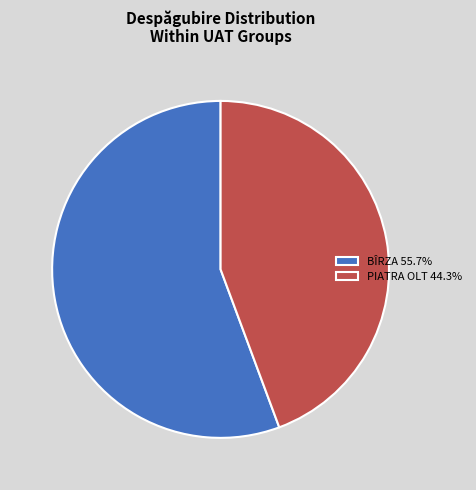

Is there a majority slice in this chart?

Yes